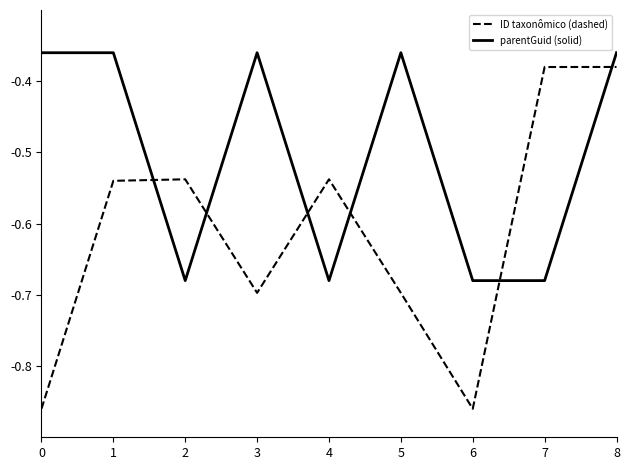

Which series changed the most between 6 and 7?

ID taxonômico (dashed)